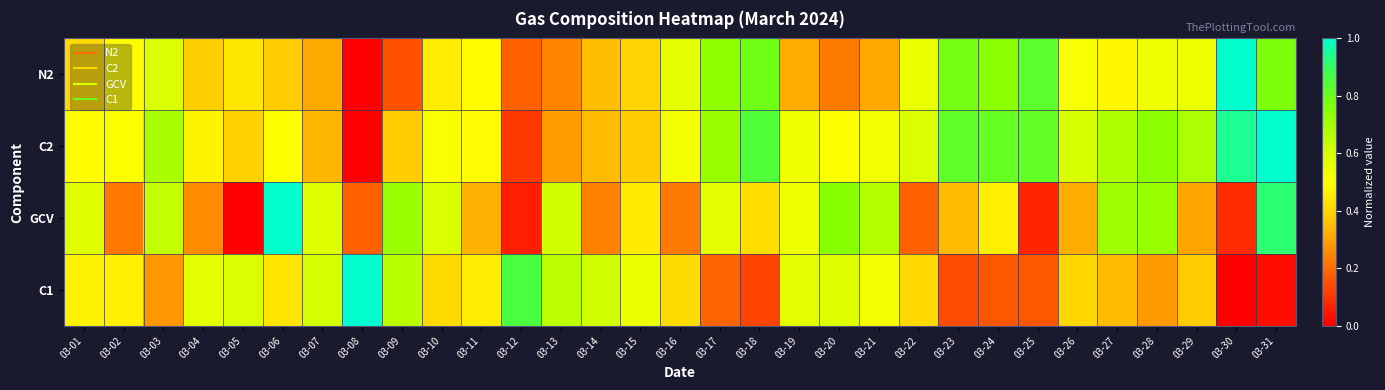

Reading right to left, what are all the values shown in this chart?

N2: 03-31=0.8	03-30=1.0	03-29=0.5	03-28=0.5	03-27=0.5	03-26=0.5	03-25=0.8	03-24=0.7	03-23=0.8	03-22=0.6	03-21=0.3	03-20=0.2	03-19=0.3	03-18=0.8	03-17=0.7	03-16=0.6	03-15=0.4	03-14=0.4	03-13=0.2	03-12=0.2	03-11=0.5	03-10=0.5	03-09=0.2	03-08=0.0	03-07=0.3	03-06=0.4	03-05=0.4	03-04=0.4	03-03=0.6	03-02=0.5	03-01=0.4
C2: 03-31=1.0	03-30=0.9	03-29=0.7	03-28=0.7	03-27=0.7	03-26=0.6	03-25=0.8	03-24=0.8	03-23=0.8	03-22=0.6	03-21=0.5	03-20=0.5	03-19=0.5	03-18=0.9	03-17=0.7	03-16=0.5	03-15=0.4	03-14=0.3	03-13=0.3	03-12=0.1	03-11=0.5	03-10=0.5	03-09=0.4	03-08=0.0	03-07=0.3	03-06=0.5	03-05=0.4	03-04=0.5	03-03=0.7	03-02=0.5	03-01=0.5
GCV: 03-31=0.9	03-30=0.1	03-29=0.3	03-28=0.7	03-27=0.7	03-26=0.3	03-25=0.1	03-24=0.5	03-23=0.3	03-22=0.2	03-21=0.7	03-20=0.8	03-19=0.5	03-18=0.4	03-17=0.6	03-16=0.2	03-15=0.5	03-14=0.2	03-13=0.6	03-12=0.1	03-11=0.3	03-10=0.6	03-09=0.7	03-08=0.2	03-07=0.6	03-06=1.0	03-05=0.0	03-04=0.3	03-03=0.6	03-02=0.2	03-01=0.6
C1: 03-31=0.0	03-30=0.0	03-29=0.4	03-28=0.3	03-27=0.3	03-26=0.4	03-25=0.2	03-24=0.2	03-23=0.1	03-22=0.4	03-21=0.5	03-20=0.6	03-19=0.6	03-18=0.1	03-17=0.2	03-16=0.4	03-15=0.5	03-14=0.6	03-13=0.7	03-12=0.9	03-11=0.5	03-10=0.4	03-09=0.7	03-08=1.0	03-07=0.6	03-06=0.4	03-05=0.6	03-04=0.6	03-03=0.3	03-02=0.5	03-01=0.5